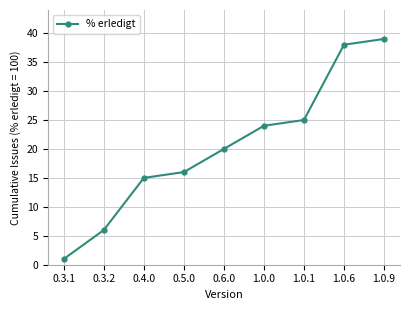

What is the sum of the values at 0.3.1 and 1.0.1?

26